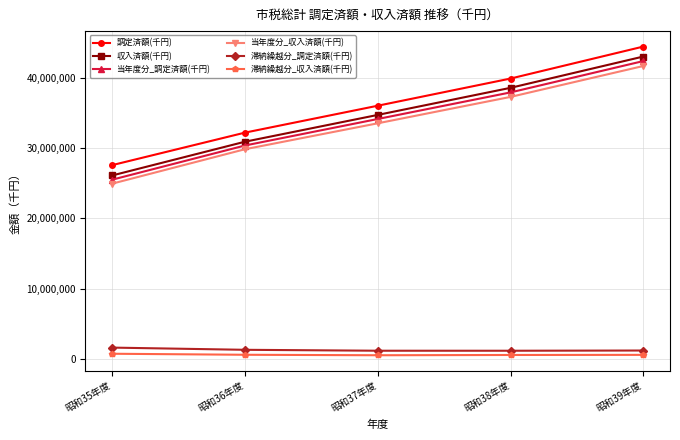

True or false: 調定済額(千円) and 当年度分_調定済額(千円) intersect in this chart.

False